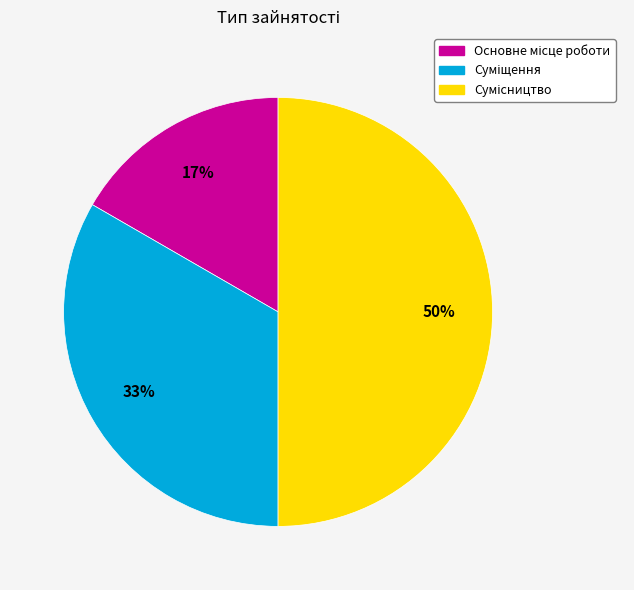

To the nearest percent, what is the difference between the largest and smallest slice percentages?

33%